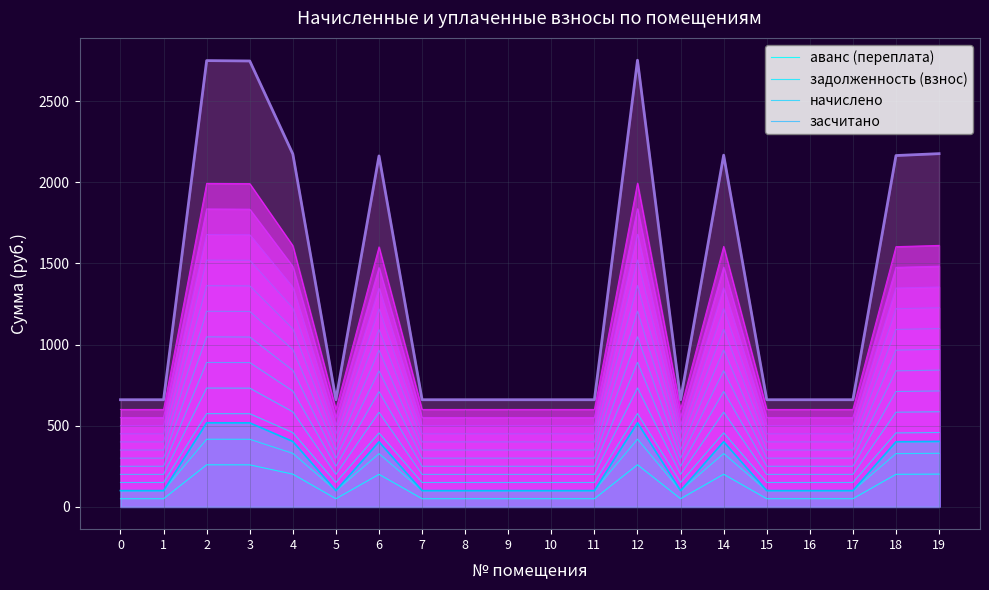

What is the minimum value shown in the chart?

660.0